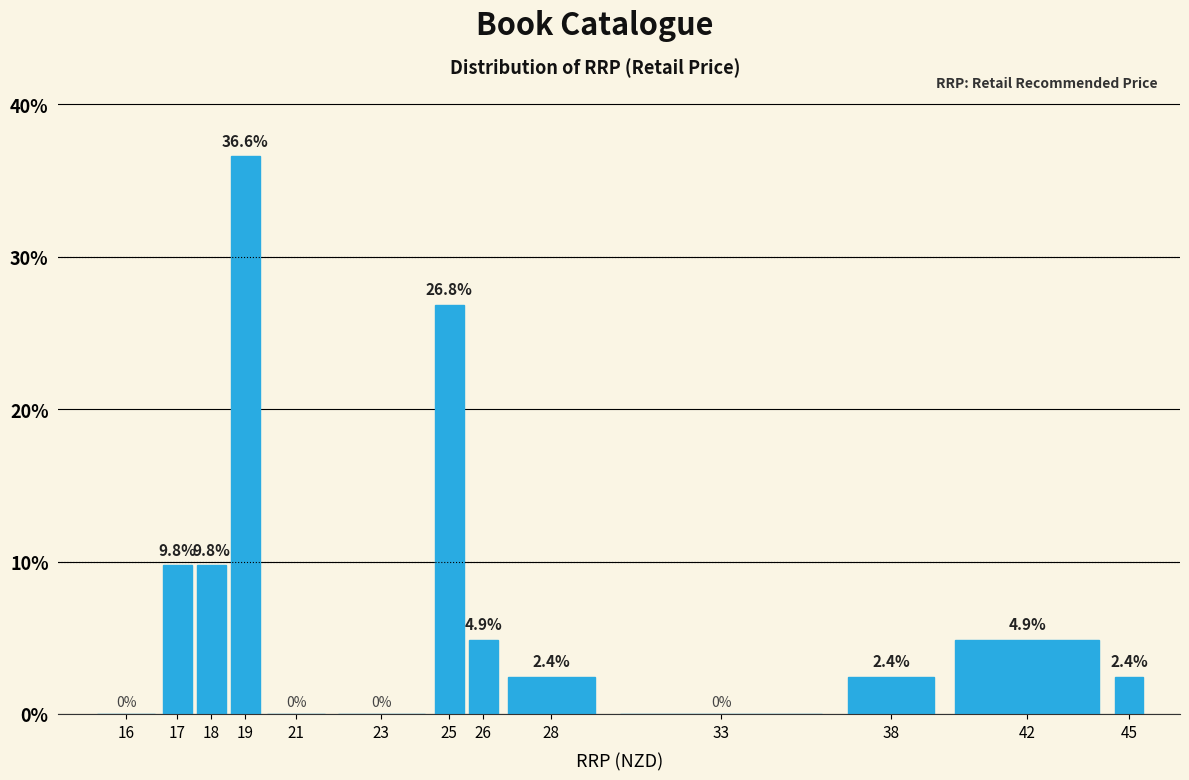

Reading left to right, what are all the values shown in this chart?

16=0.0	17=9.8	18=9.8	19=36.6	21=0.0	23=0.0	25=26.8	26=4.9	28=2.4	33=0.0	38=2.4	42=4.9	45=2.4